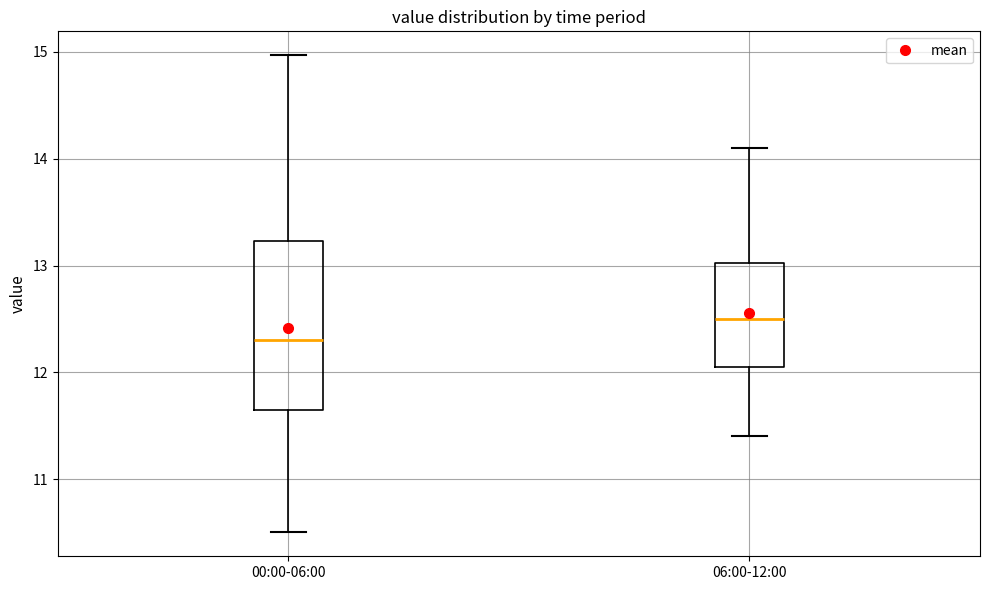

Comparing the boxes themselves (not the whiskers), which one is the tallest?

00:00-06:00